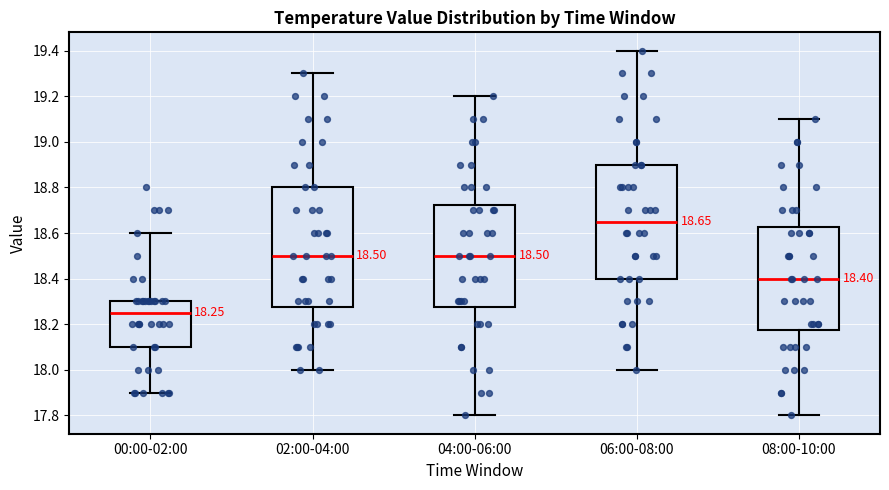

Which box's median line is the lowest?

00:00-02:00